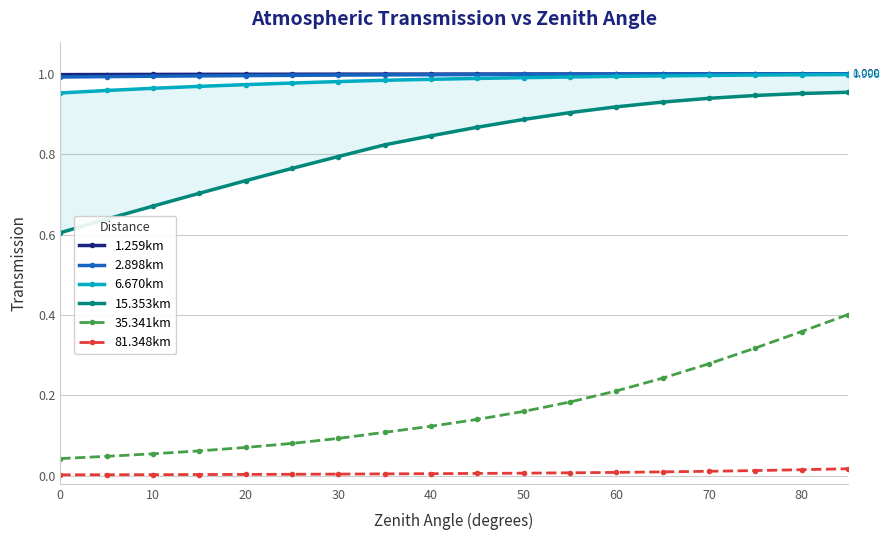

True or false: 2.898km and 35.341km cross at least once.

False